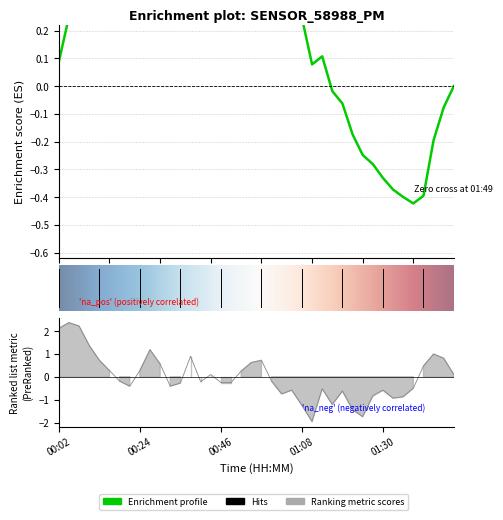

What is the change in value from 00:51 to 00:54?

+0.4